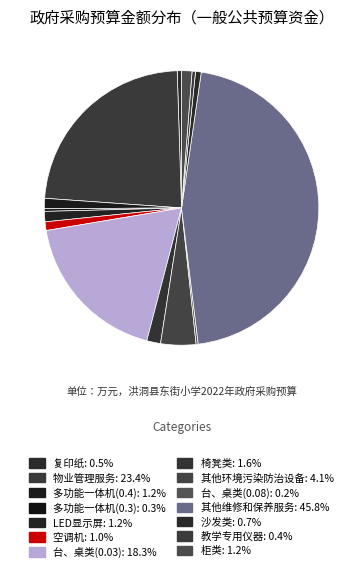

Rank the categories by value from lowest to highest.

台、桌类(0.08), 多功能一体机(0.3), 教学专用仪器, 复印纸, 沙发类, 空调机, 多功能一体机(0.4), LED显示屏, 柜类, 椅凳类, 其他环境污染防治设备, 台、桌类(0.03), 物业管理服务, 其他维修和保养服务